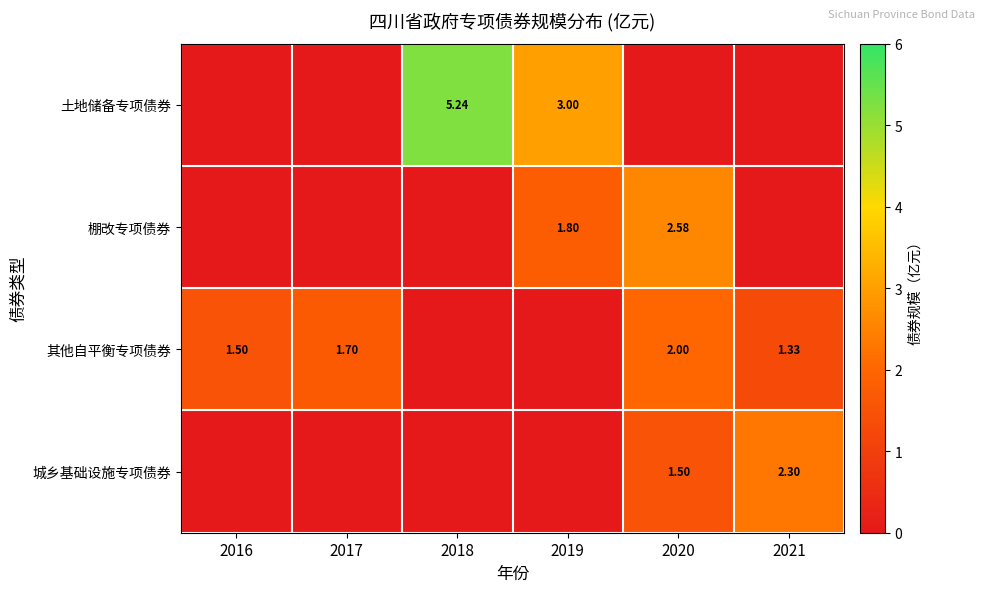

Which category has the highest value in the 其他自平衡专项债券 series?

2020